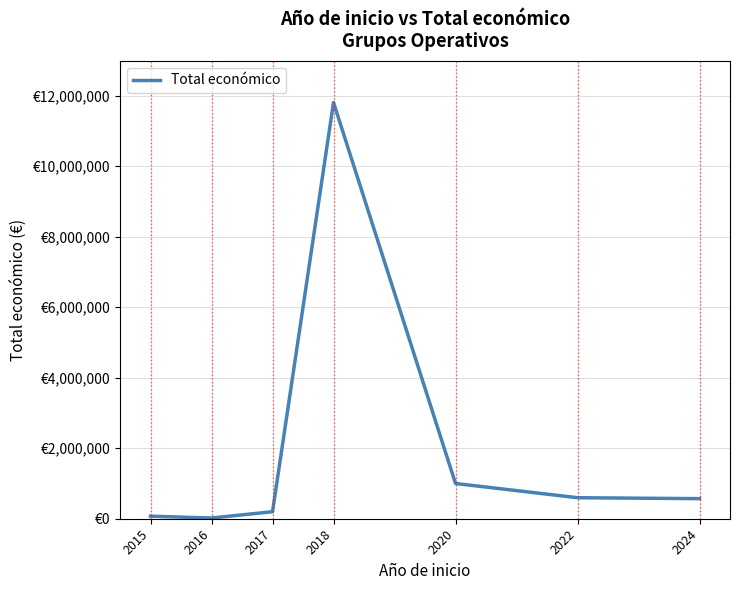

Between 2017 and 2022, which is larger?

2022